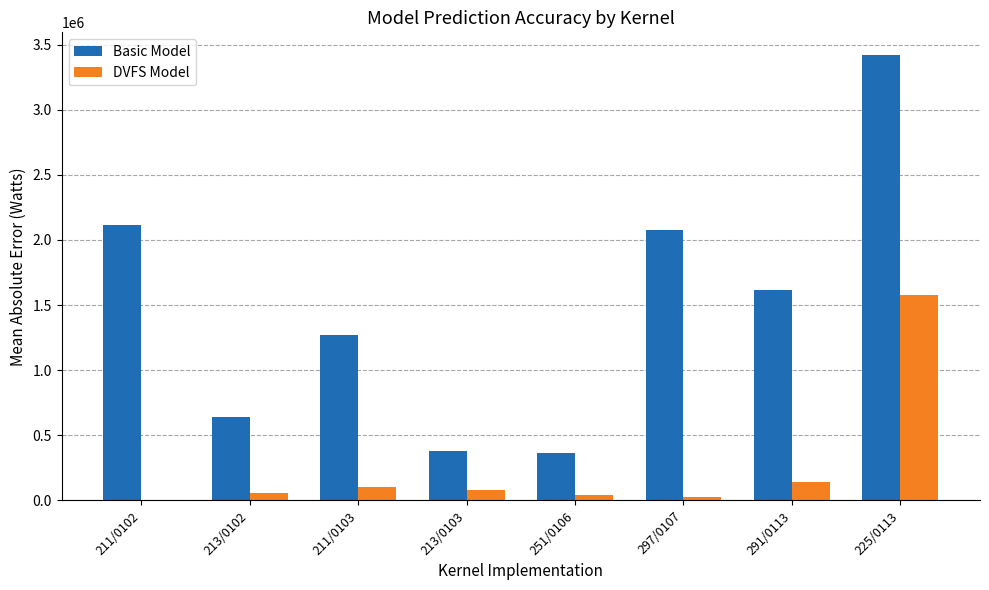

Where does the DVFS Model series first go above 78000?

211/0103